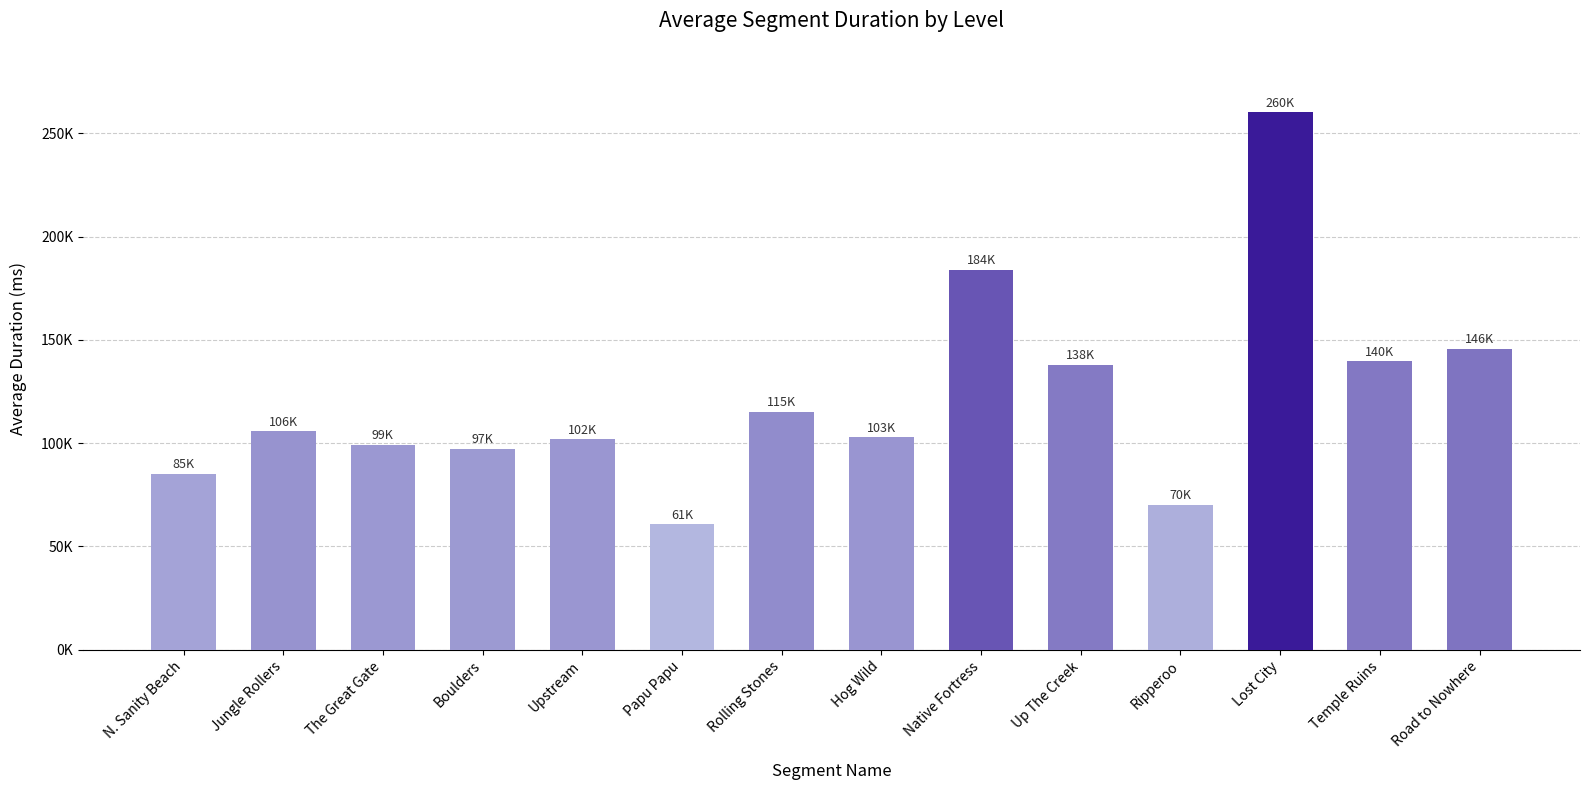

Reading right to left, list all the values displayed in this chart.

Road to Nowhere=145543	Temple Ruins=139655	Lost City=260156	Ripperoo=70260	Up The Creek=137991	Native Fortress=183957	Hog Wild=102854	Rolling Stones=115246	Papu Papu=60735	Upstream=101859	Boulders=97408	The Great Gate=99222	Jungle Rollers=105797	N. Sanity Beach=85021